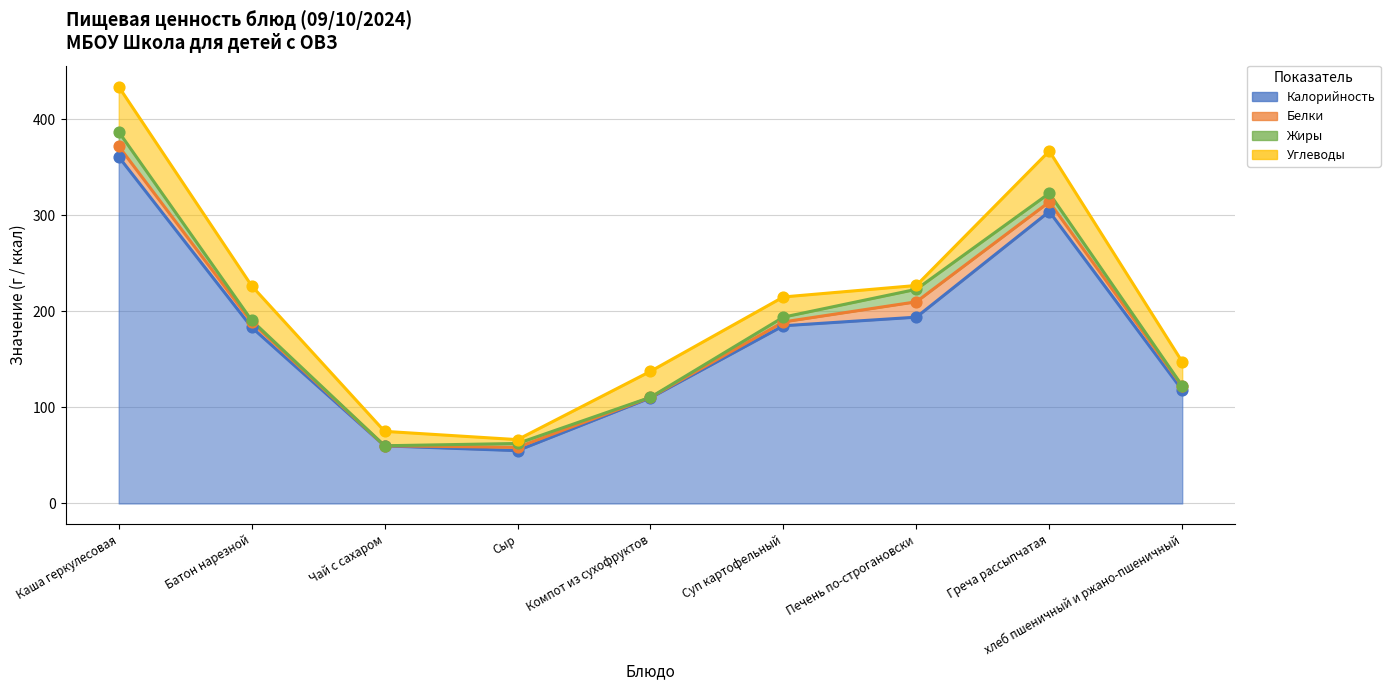

At which category is the sum across all series the highest?

Каша геркулесовая